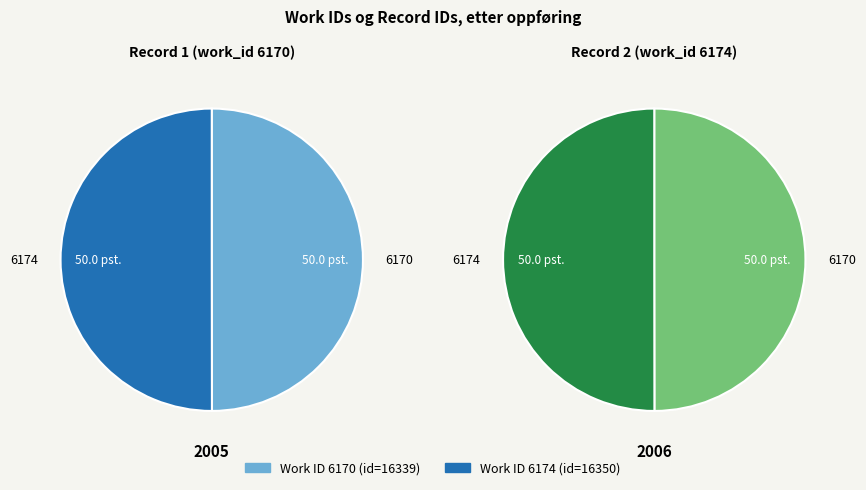

What is the smallest slice in the pie chart?

6170